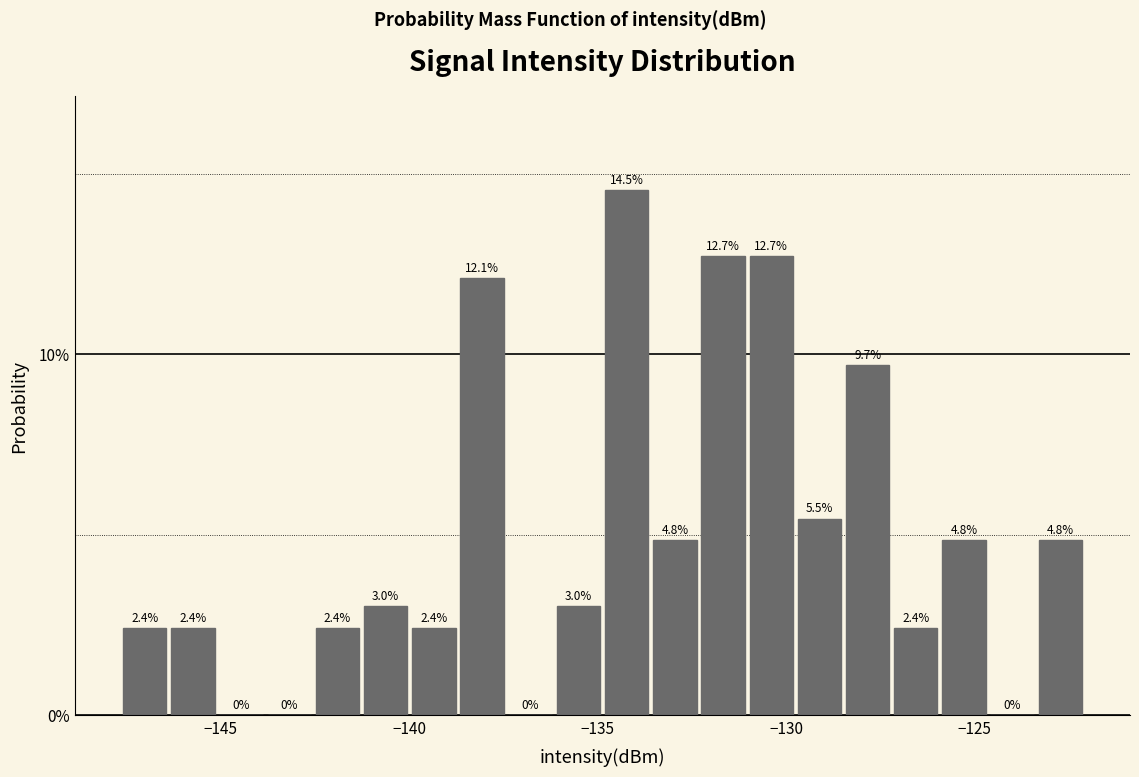

Read against the x-axis, roughly where is the centre of the tallest bar?

-134.0